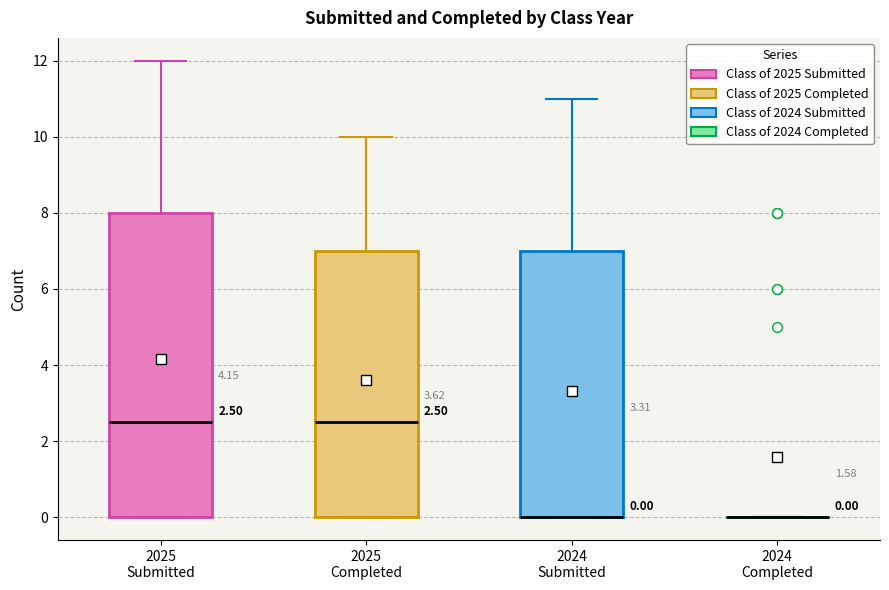

Which box is the tallest, from its lower edge to its upper edge?

2025 Submitted